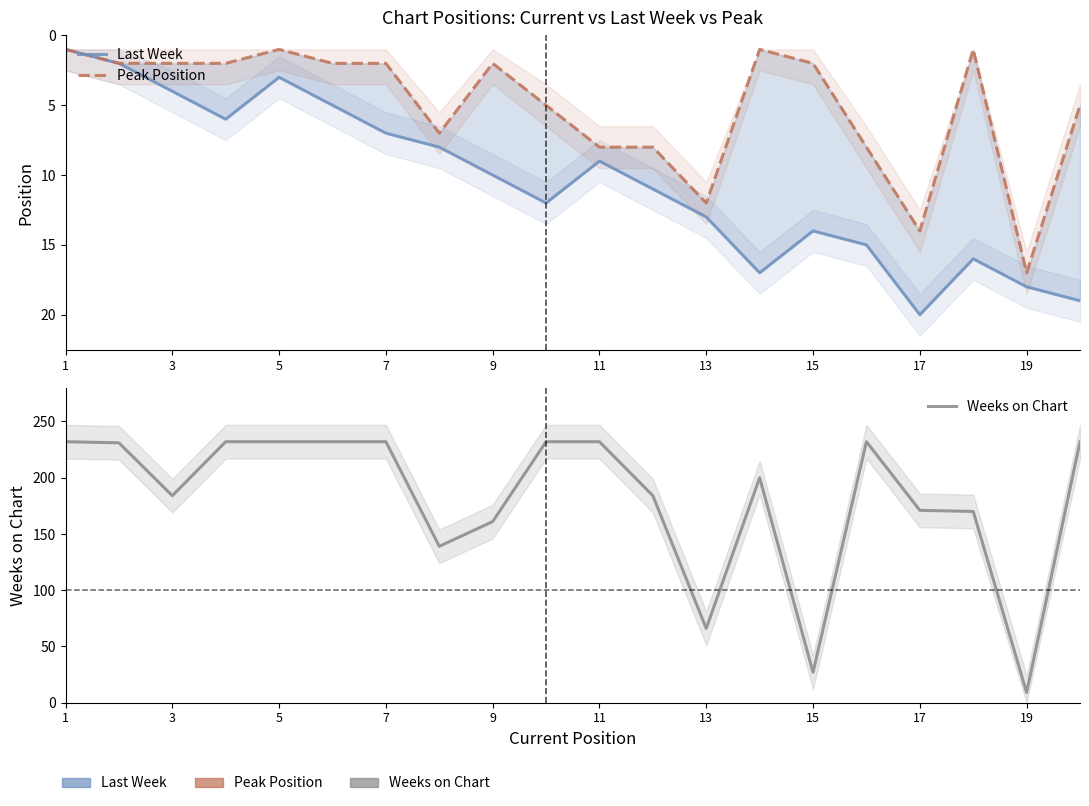

What value does the Peak Position series have at 1?

1